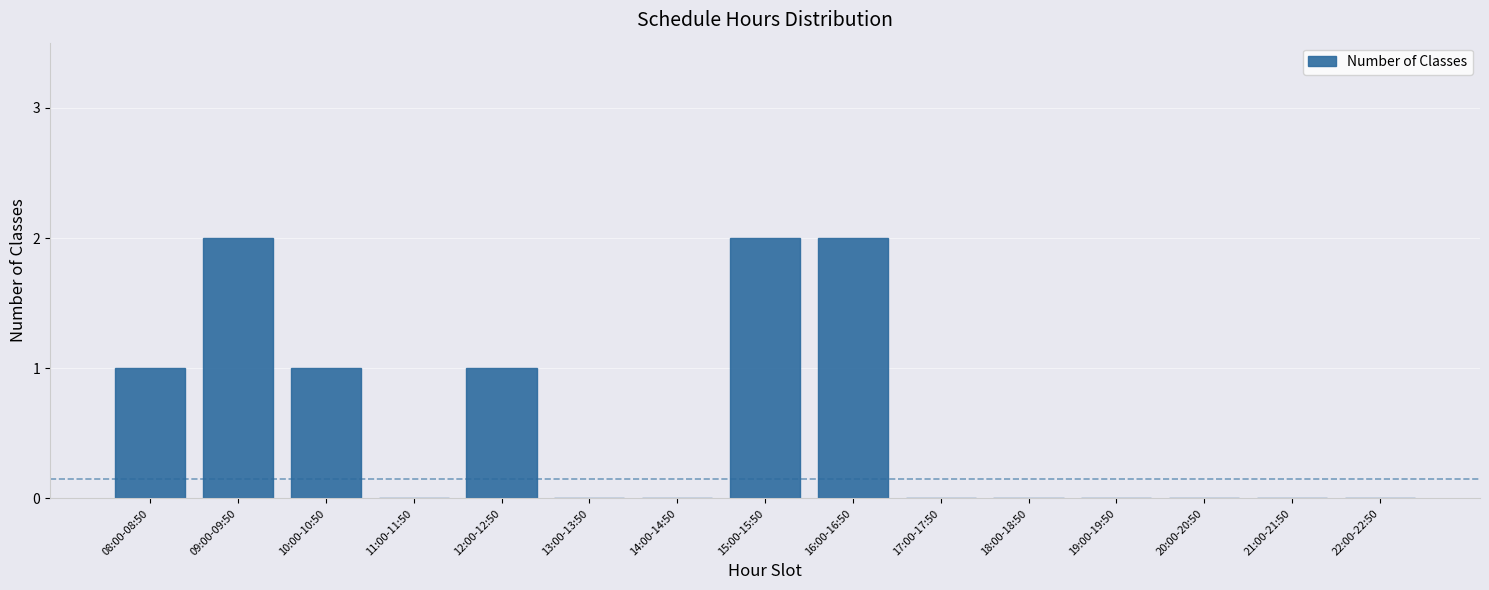

Reading left to right, what are all the values shown in this chart?

08:00-08:50=1	09:00-09:50=2	10:00-10:50=1	11:00-11:50=0	12:00-12:50=1	13:00-13:50=0	14:00-14:50=0	15:00-15:50=2	16:00-16:50=2	17:00-17:50=0	18:00-18:50=0	19:00-19:50=0	20:00-20:50=0	21:00-21:50=0	22:00-22:50=0